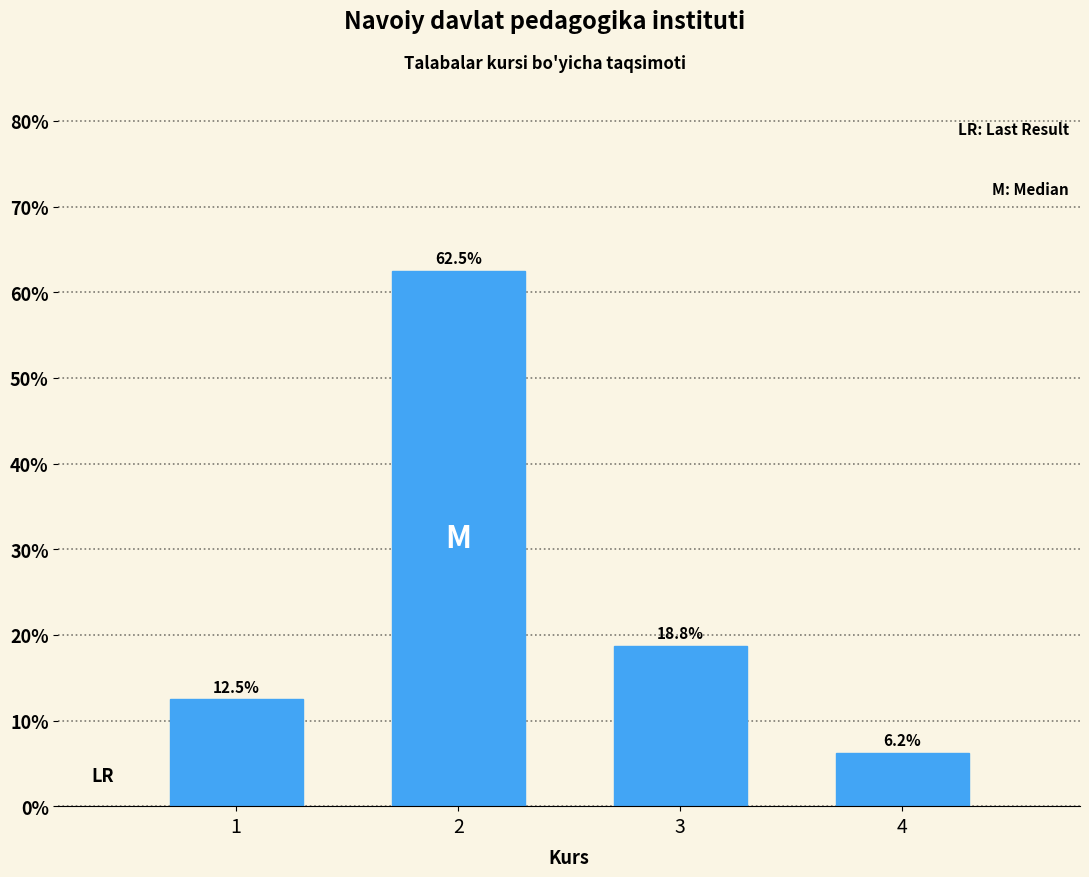

Approximately how many times larger is the value at 3 compared to 4?

3.0